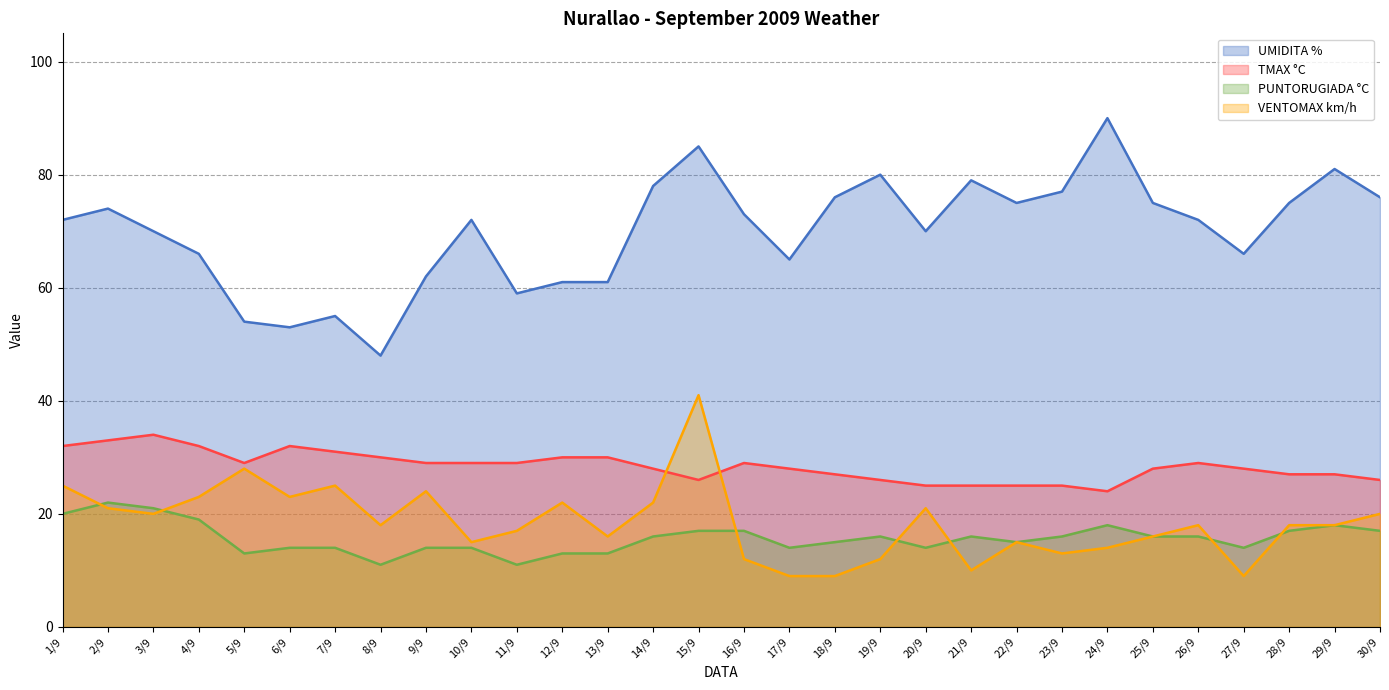

True or false: VENTOMAX km/h has more than 0 interior local peaks.

True